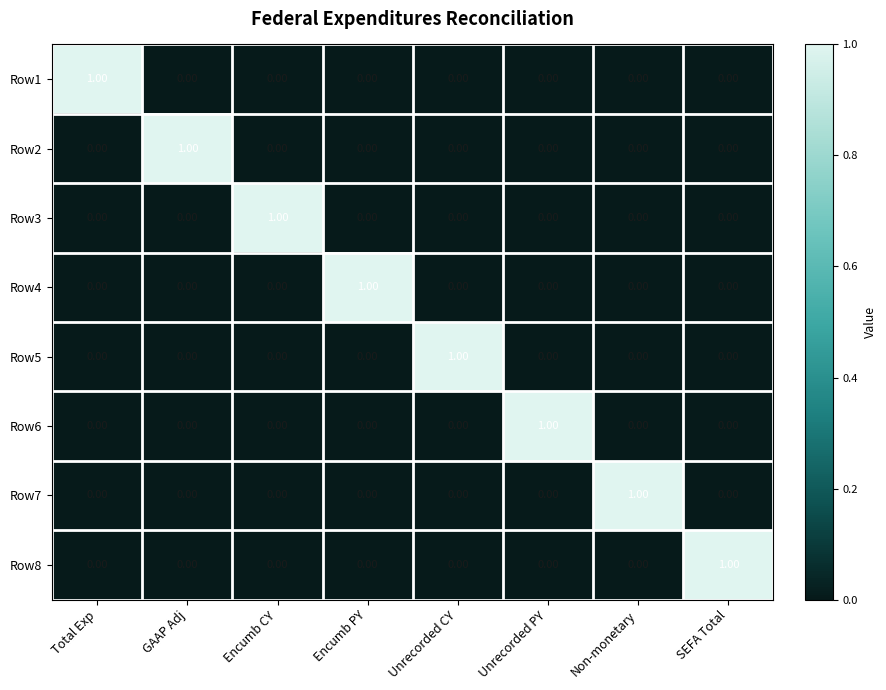

Which category has the highest value in the Row7 series?

Non-monetary